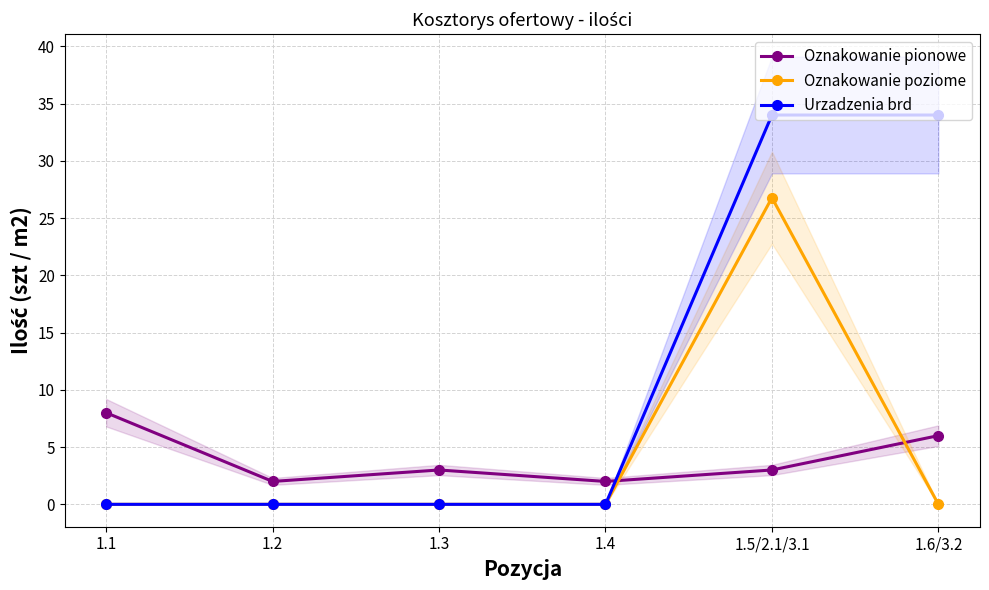

What are all the series names shown in the legend?

Oznakowanie pionowe, Oznakowanie poziome, Urzadzenia brd